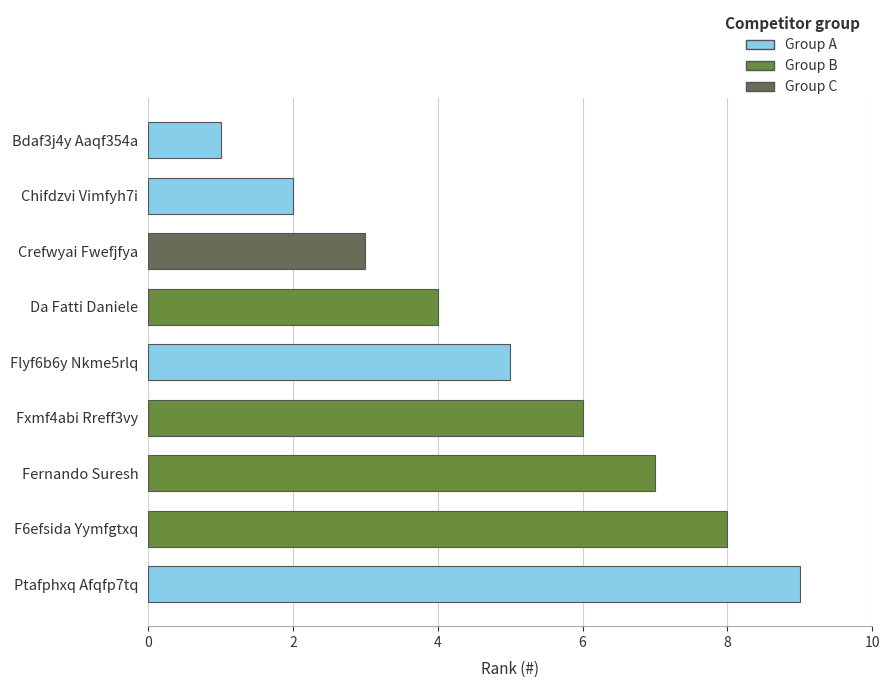

Rank the categories by value from highest to lowest.

Ptafphxq Afqfp7tq, F6efsida Yymfgtxq, Fernando Suresh, Fxmf4abi Rreff3vy, Flyf6b6y Nkme5rlq, Da Fatti Daniele, Crefwyai Fwefjfya, Chifdzvi Vimfyh7i, Bdaf3j4y Aaqf354a